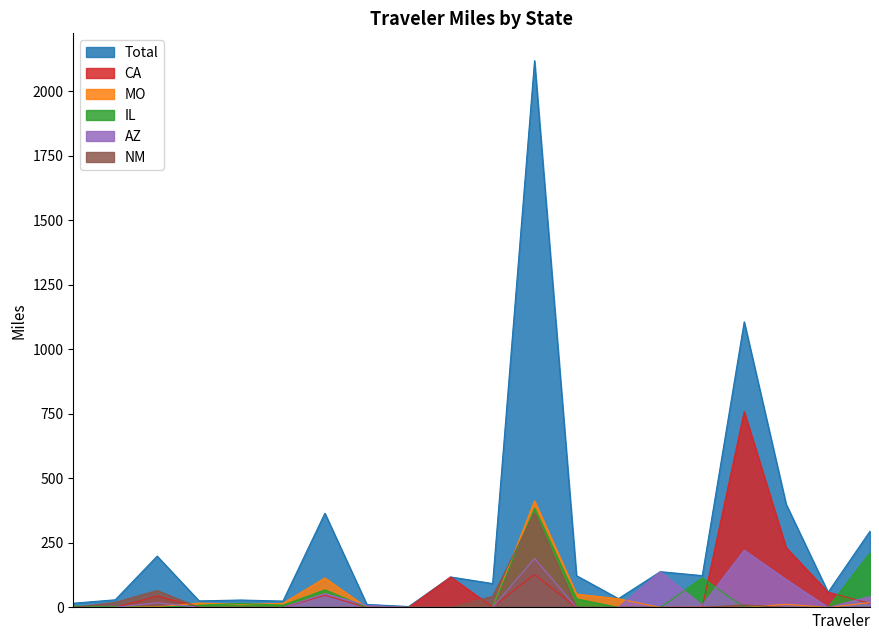

What are all the series names shown in the legend?

Total, CA, MO, IL, AZ, NM